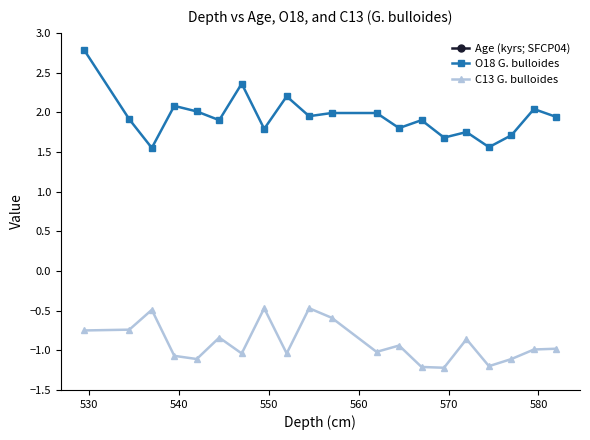

What is the average value of the O18 G. bulloides series?

1.9